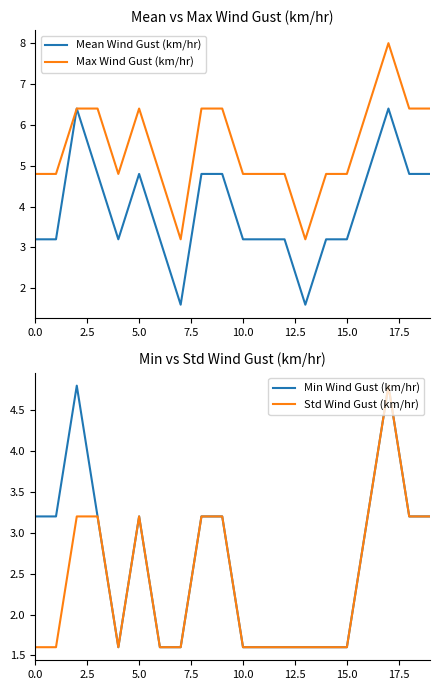

How many interior local peaks does the Min Wind Gust (km/hr) series have?

3